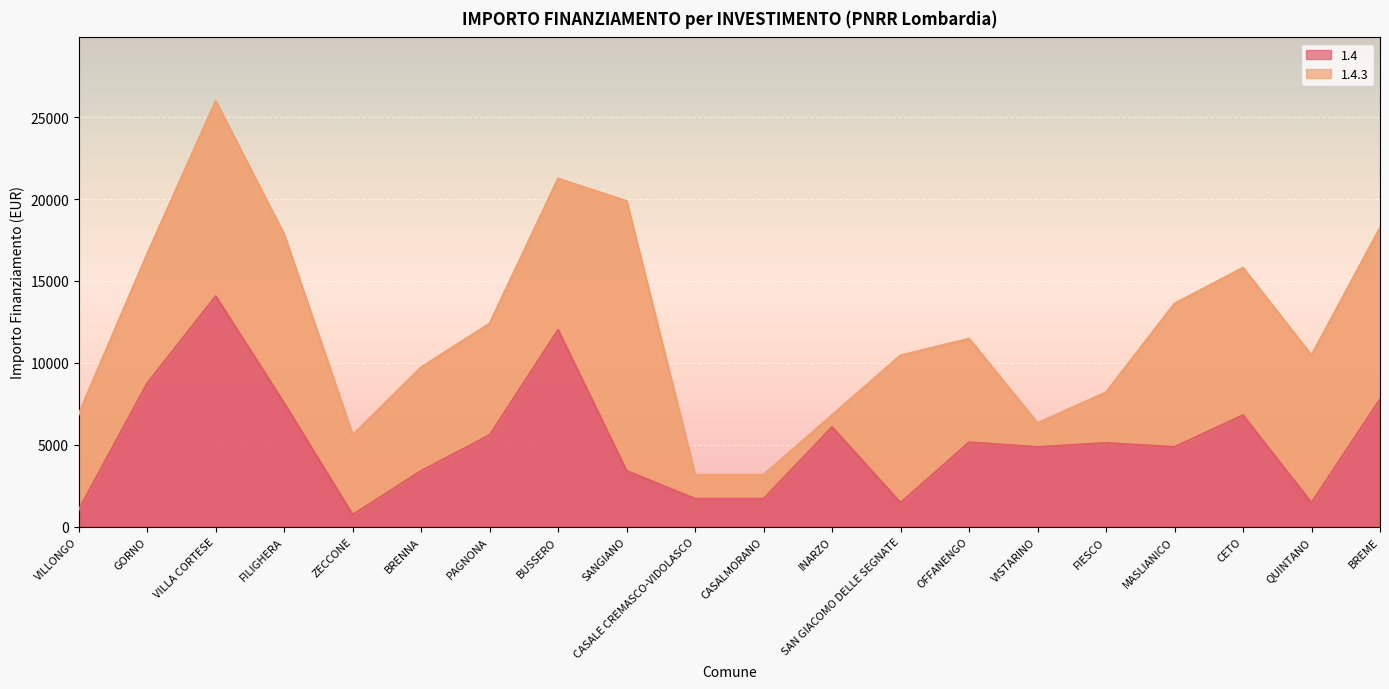

Reading left to right, list all the values displayed in this chart.

VILLONGO=1029	GORNO=8748	VILLA CORTESE=14063	FILIGHERA=7533	ZECCONE=729	BRENNA=3402	PAGNONA=5589	BUSSERO=12005	SANGIANO=3402	CASALE CREMASCO-VIDOLASCO=1701	CASALMORANO=1701	INARZO=6075	SAN GIACOMO DELLE SEGNATE=1458	OFFANENGO=5145	VISTARINO=4860	FIESCO=5103	MASLIANICO=4860	CETO=6804	QUINTANO=1458	BREME=7776